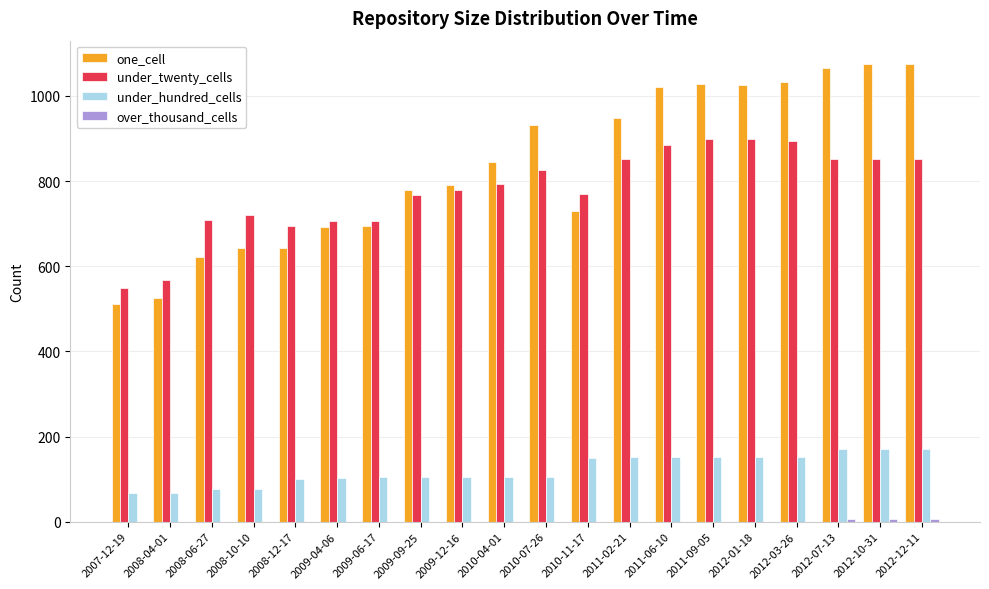

What is the sum of the one_cell values at 2009-12-16 and 2012-03-26?

1823